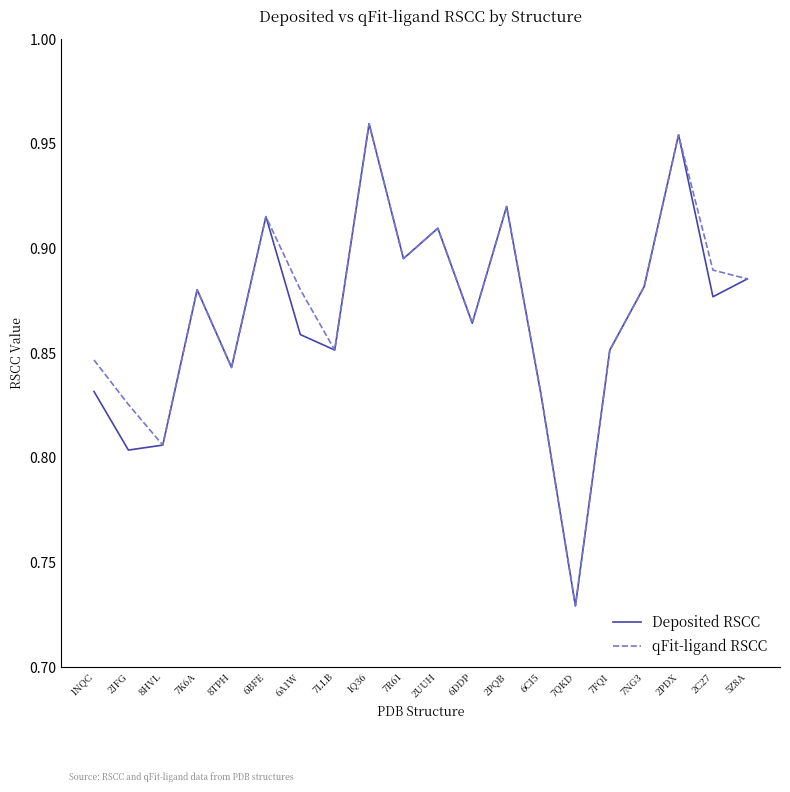

Is it true that Deposited RSCC equals 0.3 at 7NG3?

False